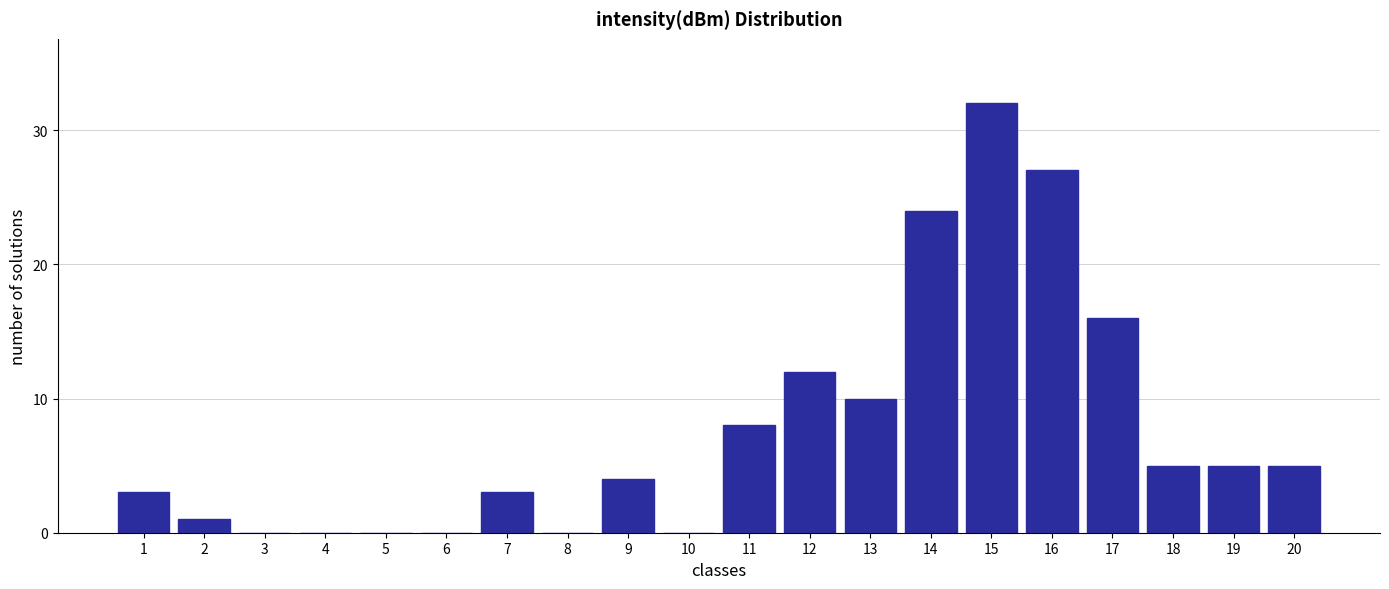

Reading right to left, transcribe all the data shown in this chart.

20=5	19=5	18=5	17=16	16=27	15=32	14=24	13=10	12=12	11=8	10=0	9=4	8=0	7=3	6=0	5=0	4=0	3=0	2=1	1=3